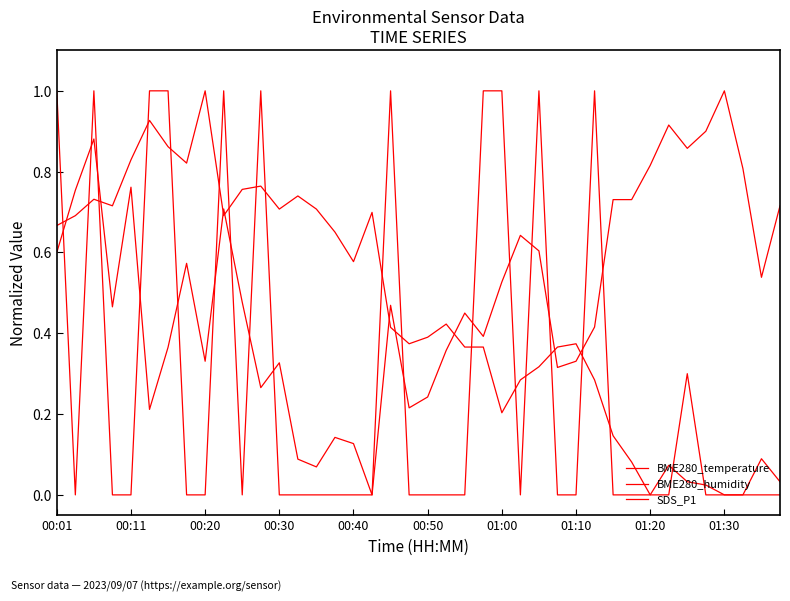

Does the chart display data point markers on the line(s)?

No